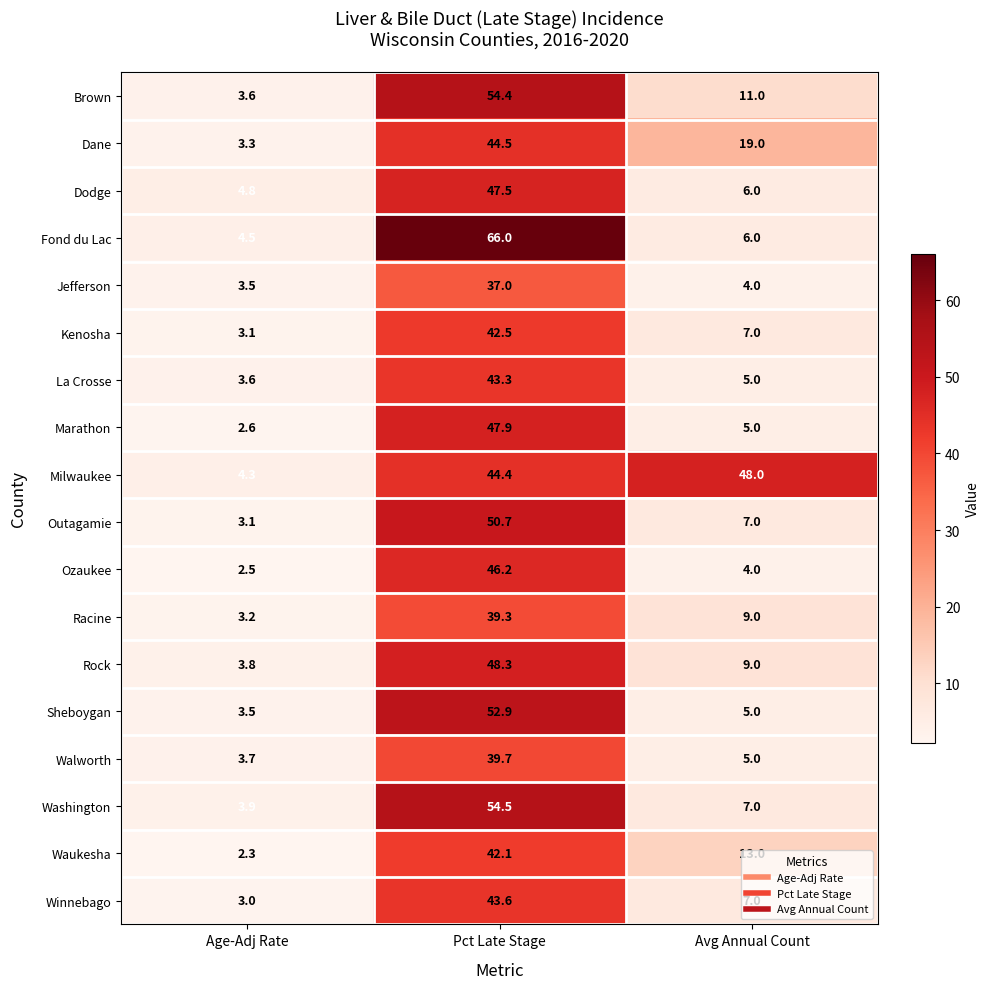

Which category has the highest value across all series?

Pct Late Stage